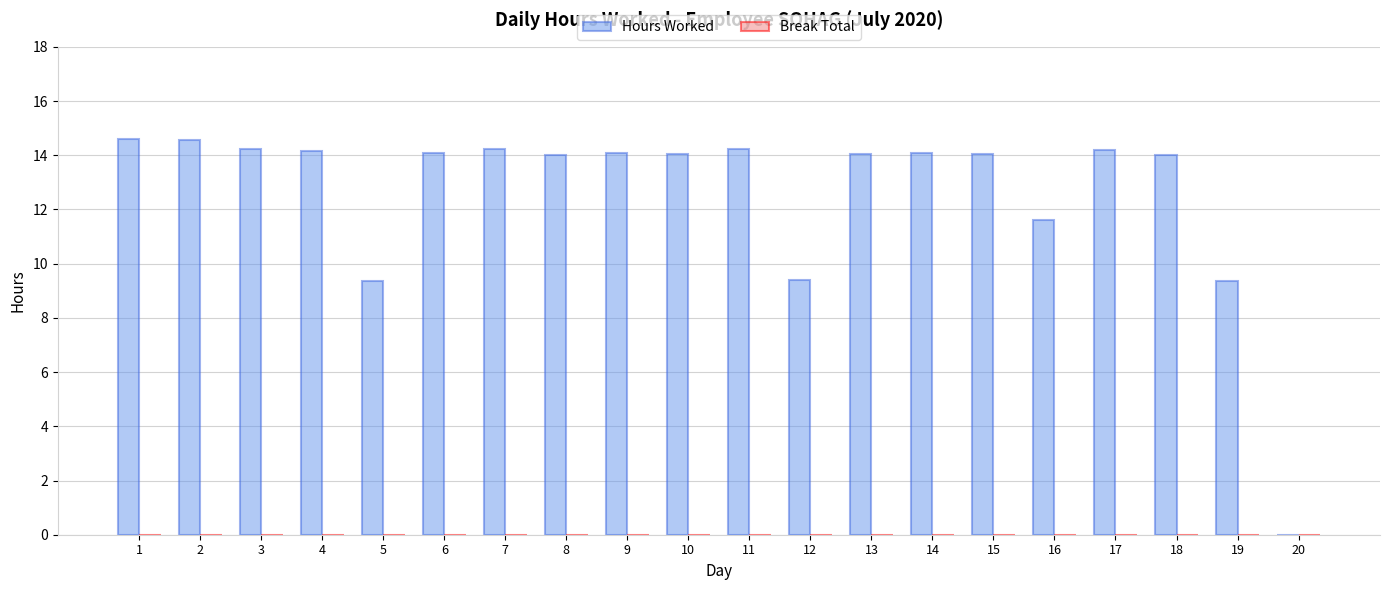

What is the sum of all values?

252.3